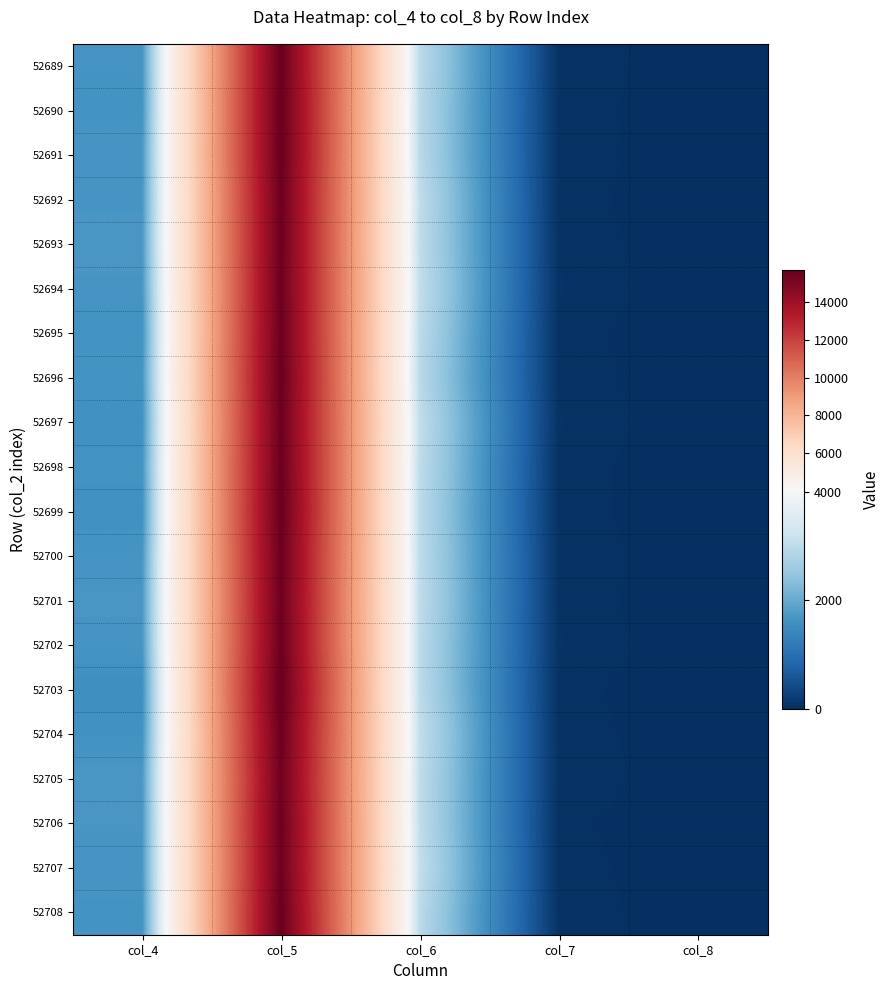

At which category is the sum across all series the highest?

col_5